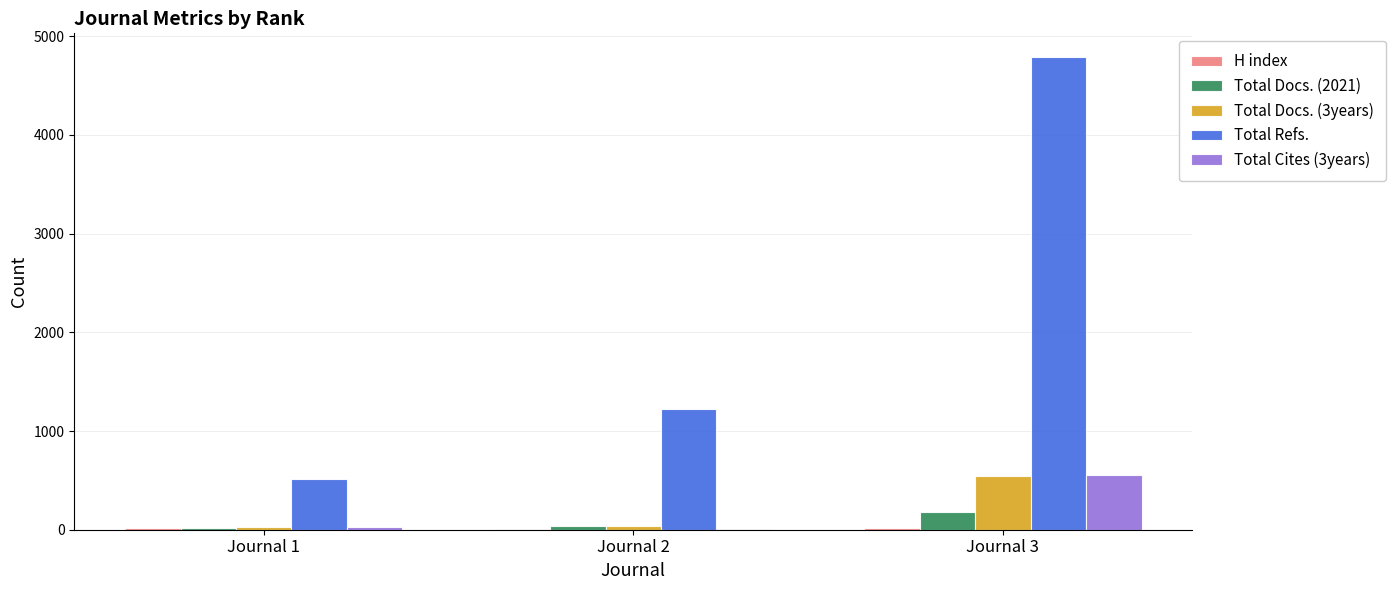

At which label is Total Refs. closest to 2651?

Journal 2